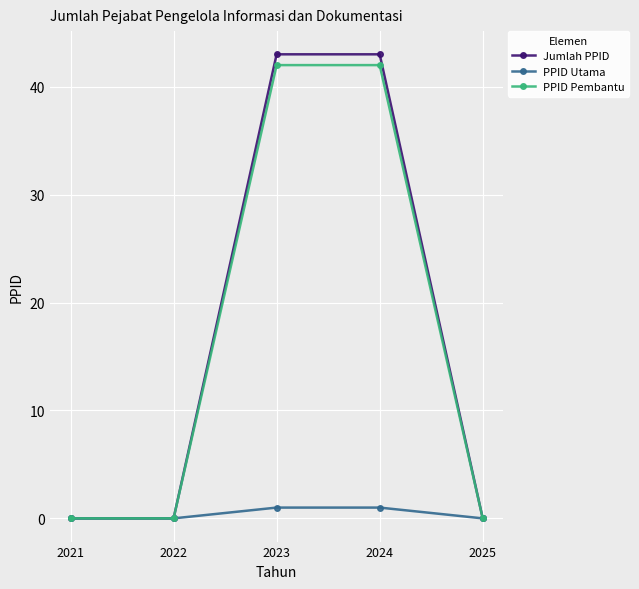

How many lines are shown in the chart?

3